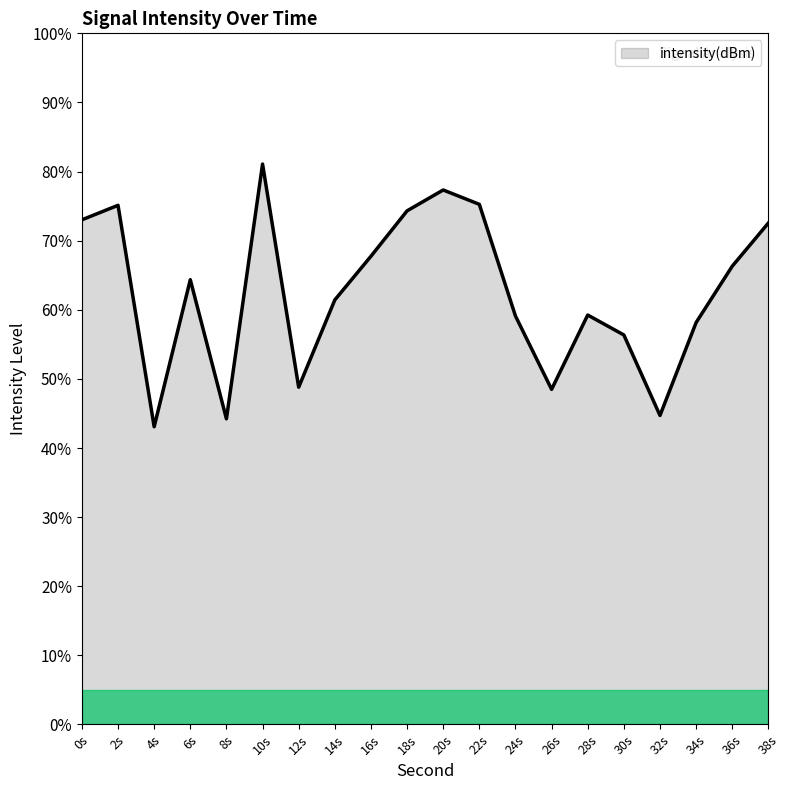

What is the approximate value at 24s?

59.1